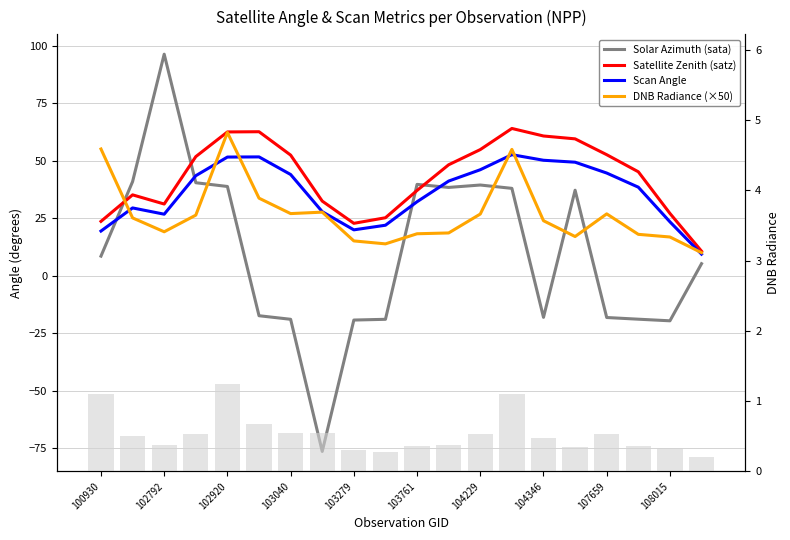

What is the difference between the second highest and second lowest values in the Solar Azimuth (sata) series?

60.5